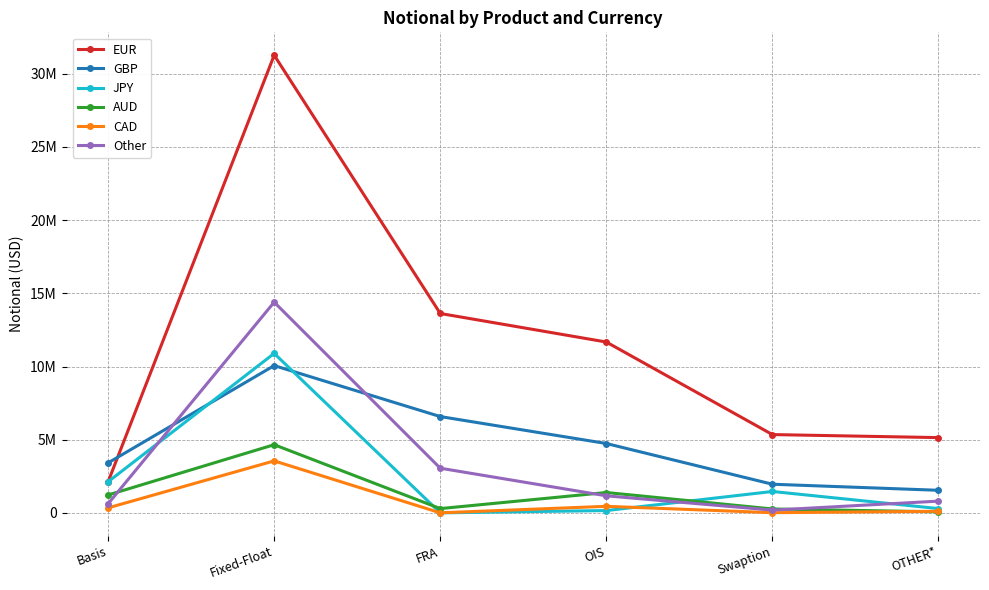

True or false: EUR and Other cross at least once.

False